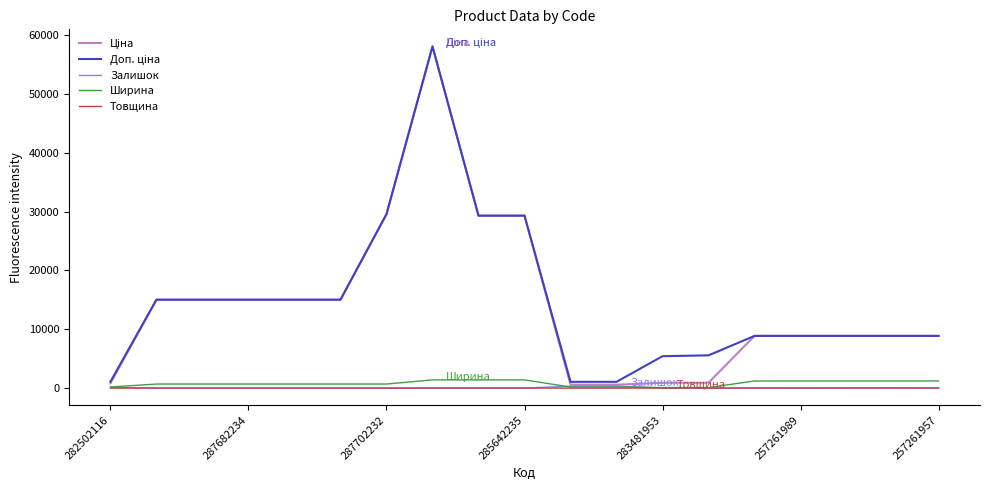

Is this an area chart (filled region under the line)?

No